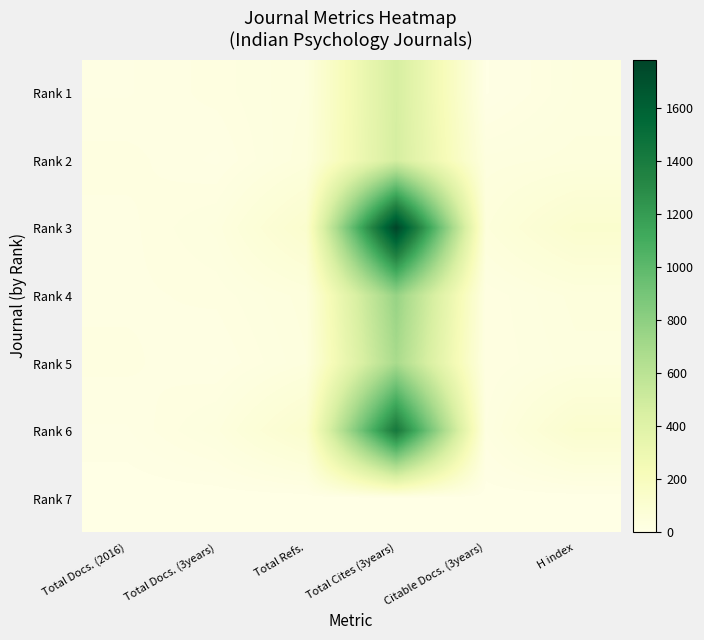

Reading right to left, extract all data points from this chart.

Rank 1: H index=36	Citable Docs. (3years)=6	Total Cites (3years)=461	Total Refs.=42	Total Docs. (3years)=24	Total Docs. (2016)=13
Rank 2: H index=45	Citable Docs. (3years)=37	Total Cites (3years)=466	Total Refs.=48	Total Docs. (3years)=12	Total Docs. (2016)=24
Rank 3: H index=116	Citable Docs. (3years)=54	Total Cites (3years)=1784	Total Refs.=118	Total Docs. (3years)=37	Total Docs. (2016)=18
Rank 4: H index=45	Citable Docs. (3years)=22	Total Cites (3years)=763	Total Refs.=46	Total Docs. (3years)=23	Total Docs. (2016)=19
Rank 5: H index=39	Citable Docs. (3years)=21	Total Cites (3years)=686	Total Refs.=41	Total Docs. (3years)=13	Total Docs. (2016)=23
Rank 6: H index=114	Citable Docs. (3years)=28	Total Cites (3years)=1425	Total Refs.=116	Total Docs. (3years)=39	Total Docs. (2016)=13
Rank 7: H index=0	Citable Docs. (3years)=0	Total Cites (3years)=0	Total Refs.=0	Total Docs. (3years)=0	Total Docs. (2016)=0